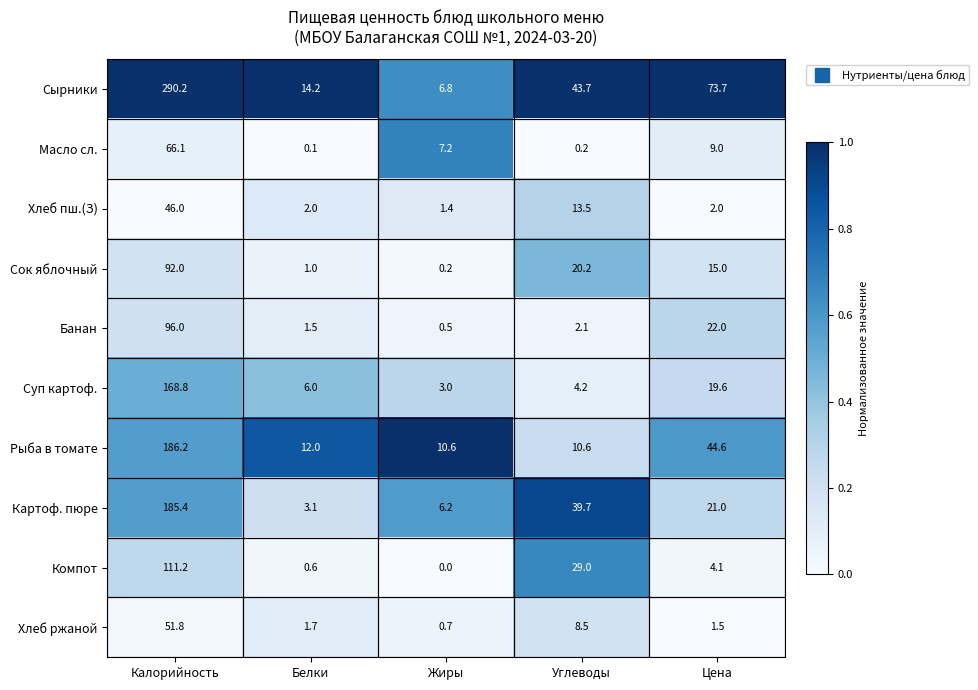

What is the difference between the maximum and minimum values in the Сок яблочный series?

91.8